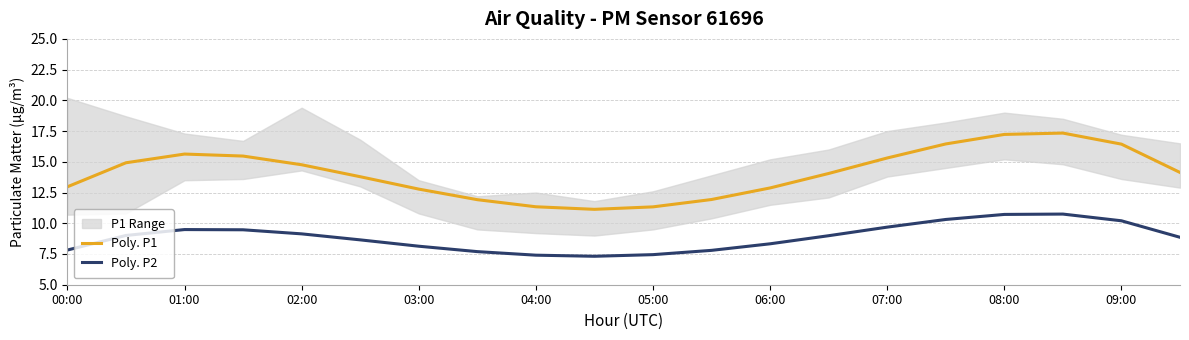

The value of Poly. P1 at 03:00 is 12.8. True or false?

True